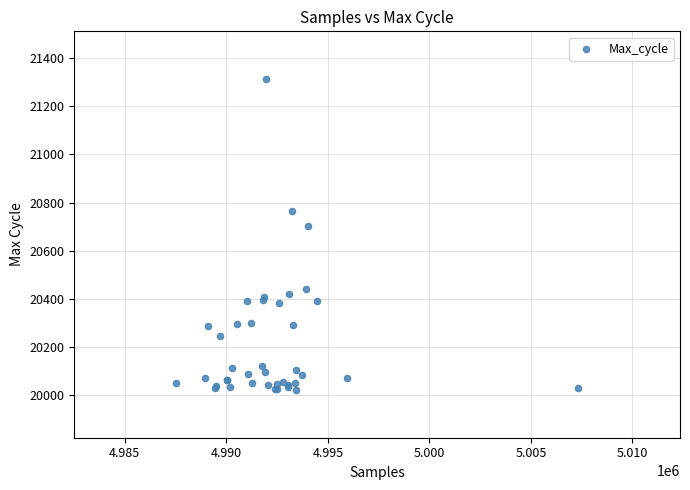

What Y value in the scatter plot is closest to 20667?

20704